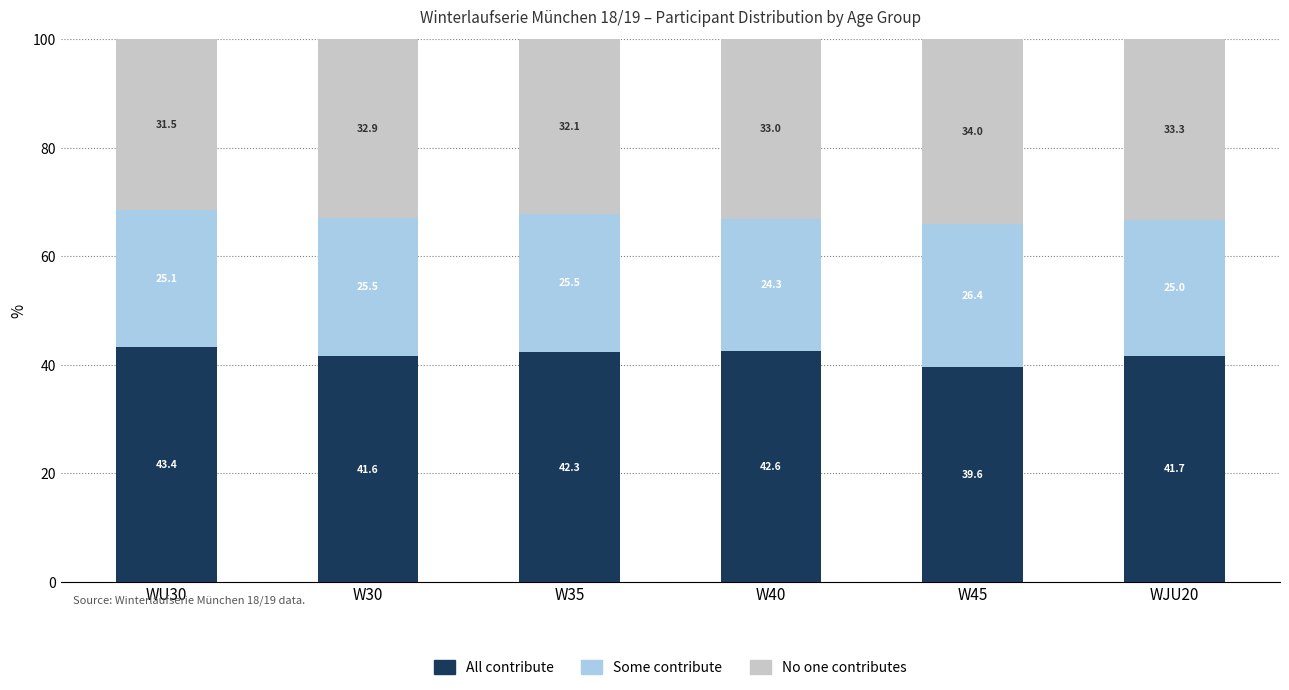

What is the highest value of the All contribute series?

43.4